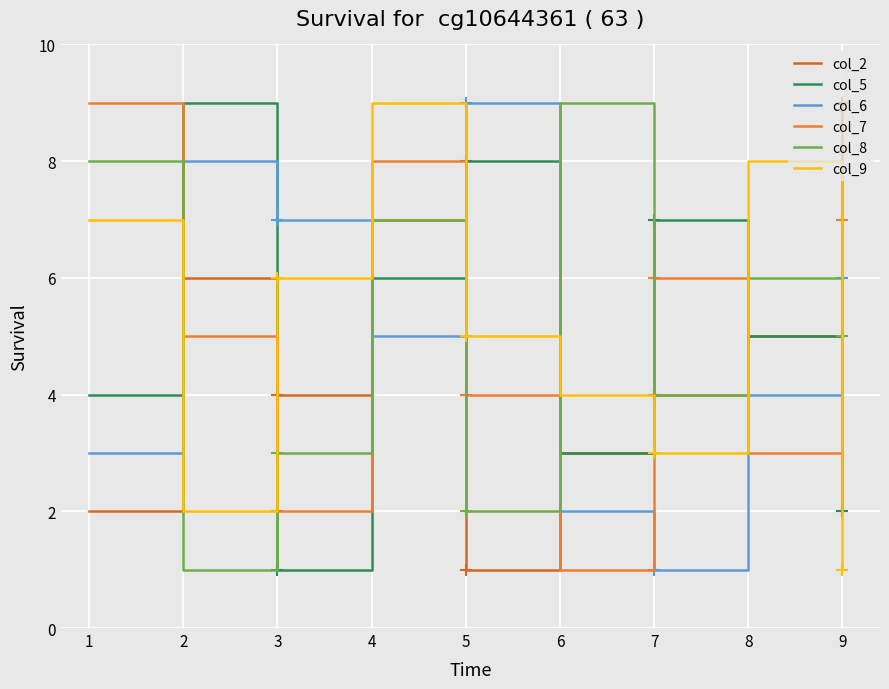

How many times do col_7 and col_2 cross each other?

5